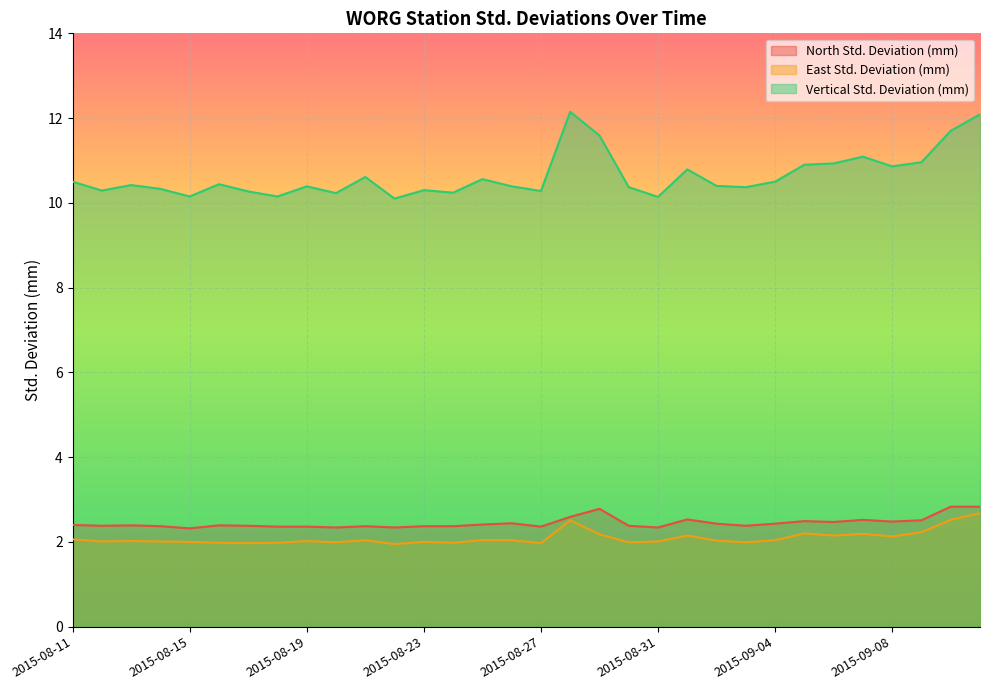

What is the spread (max minus min) of values at 2015-08-24?

8.3